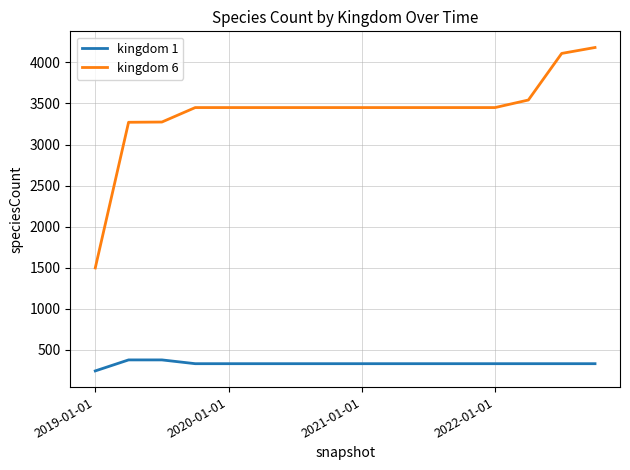

What is the difference between the maximum and minimum values in the kingdom 1 series?

134